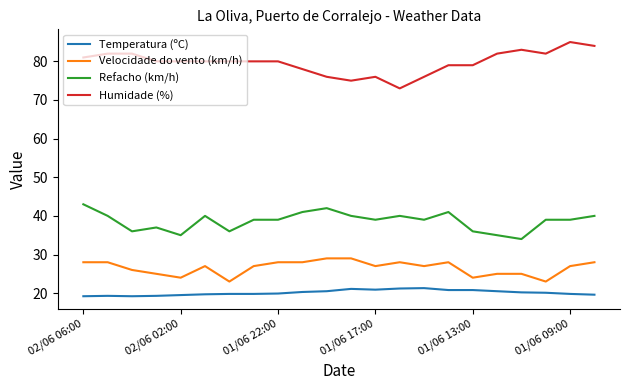

What is the smallest value displayed?

19.2